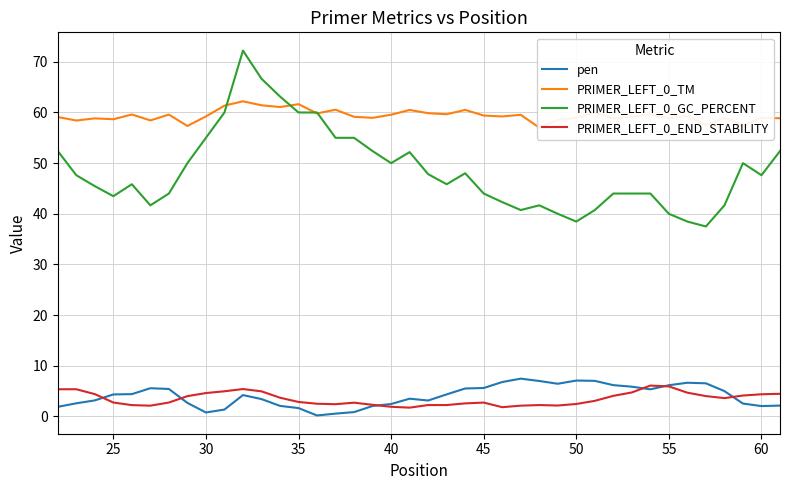

What is the difference between the maximum and second lowest values in the PRIMER_LEFT_0_TM series?

4.9